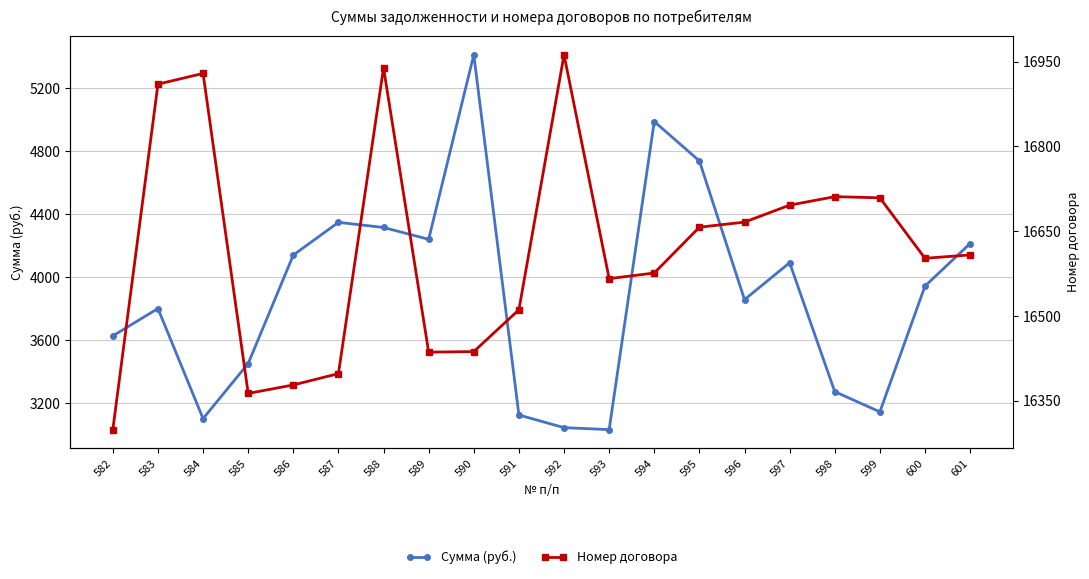

Between 588 and 582, which is larger?

588